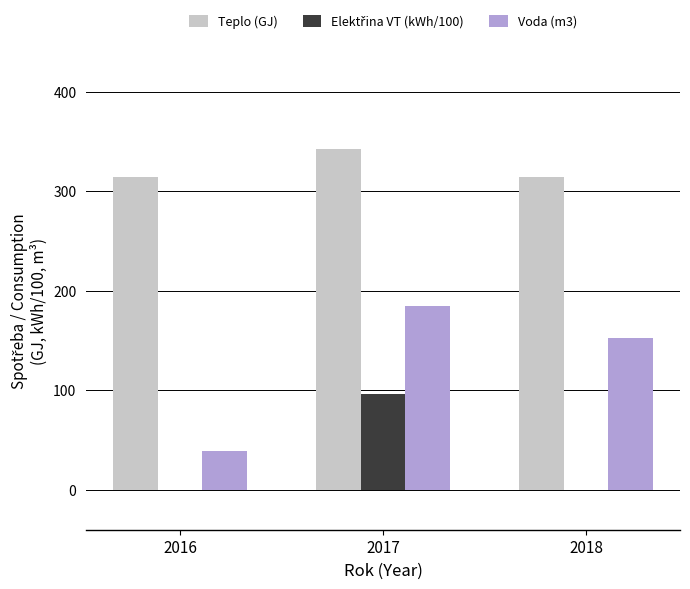

Is the value of Teplo (GJ) at 2016 greater than the value of Voda (m3) at 2018?

Yes